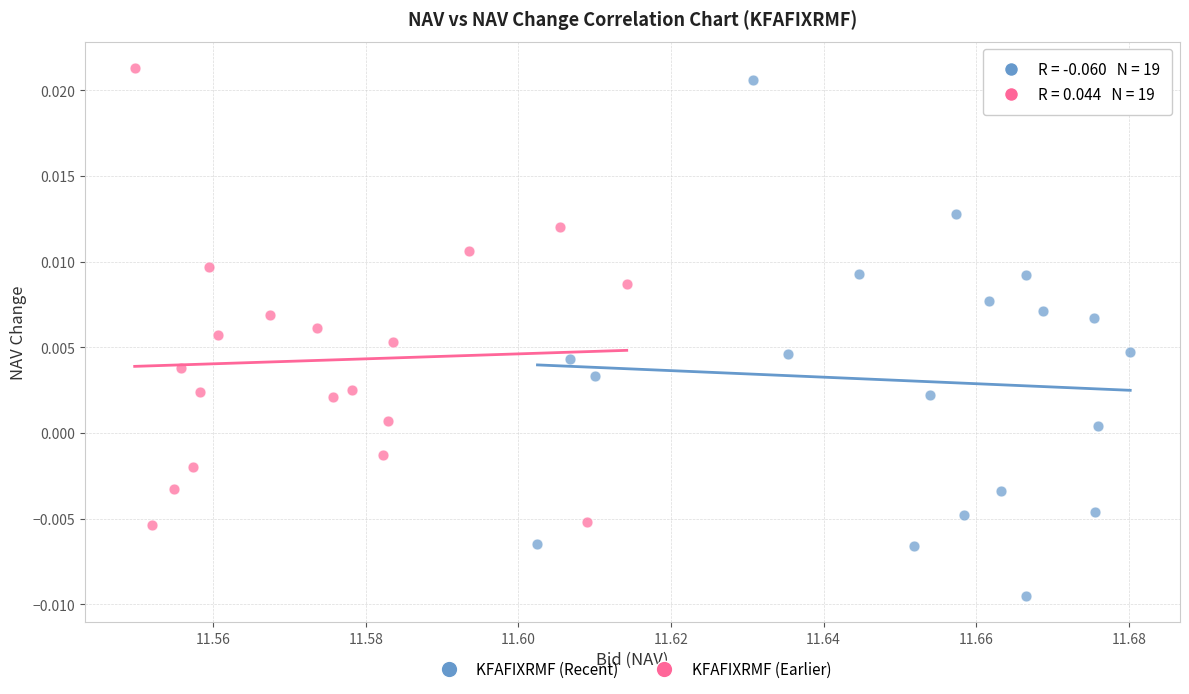

Which series has the widest spread of Y values?

KFAFIXRMF (Recent)